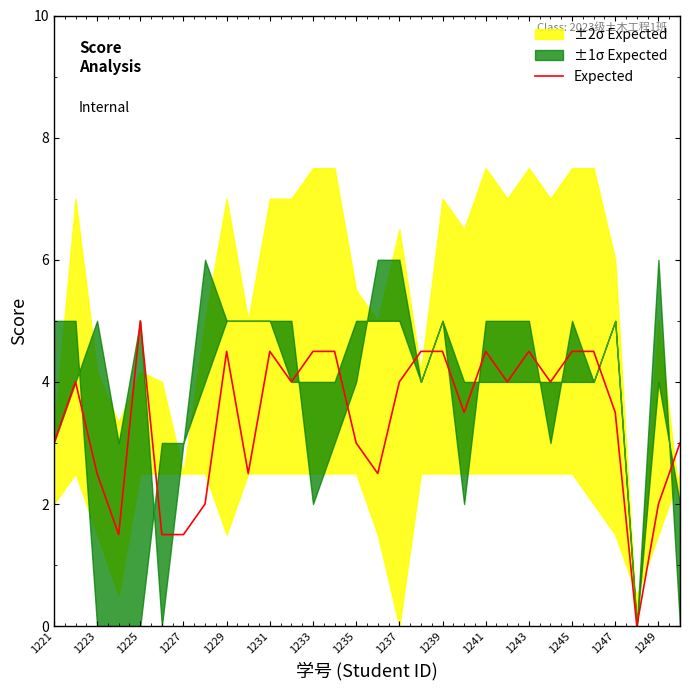

How many interior local valleys (lower than both neighbors) does the data have?

8